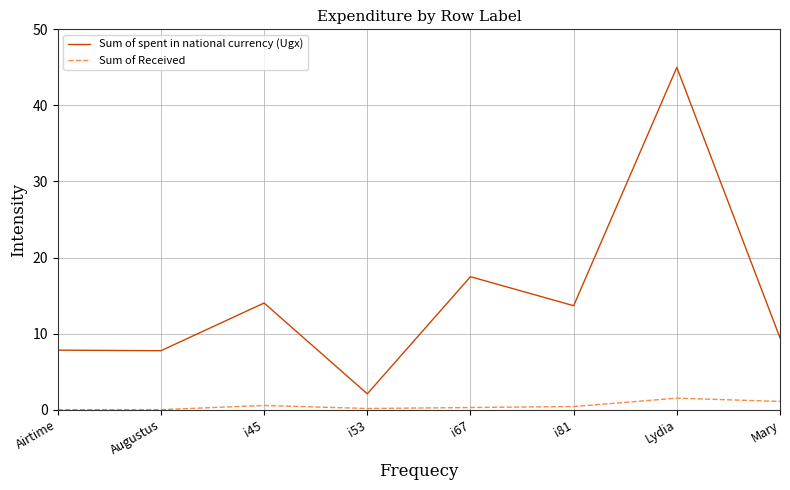

At which label does Sum of spent in national currency (Ugx) first exceed 13?

i45